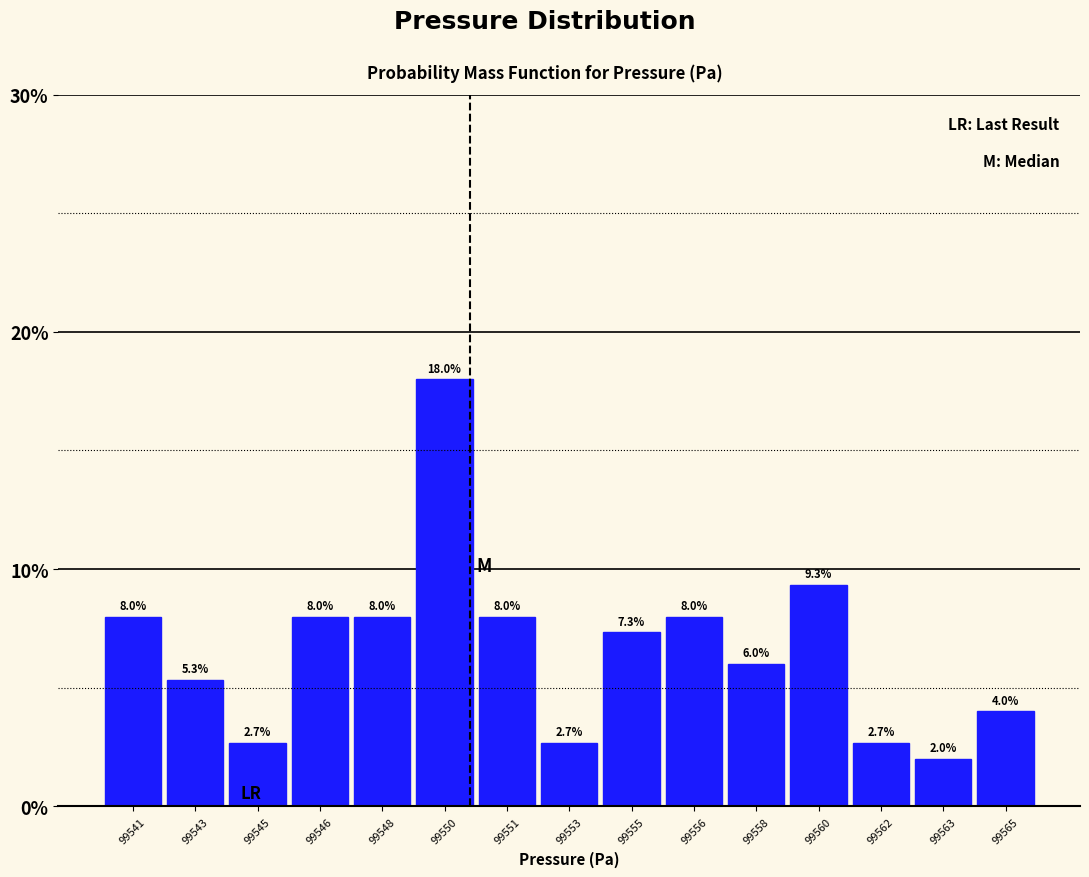

Reading left to right, what are all the values shown in this chart?

8.0	5.3	2.7	8.0	8.0	18.0	8.0	2.7	7.3	8.0	6.0	9.3	2.7	2.0	4.0